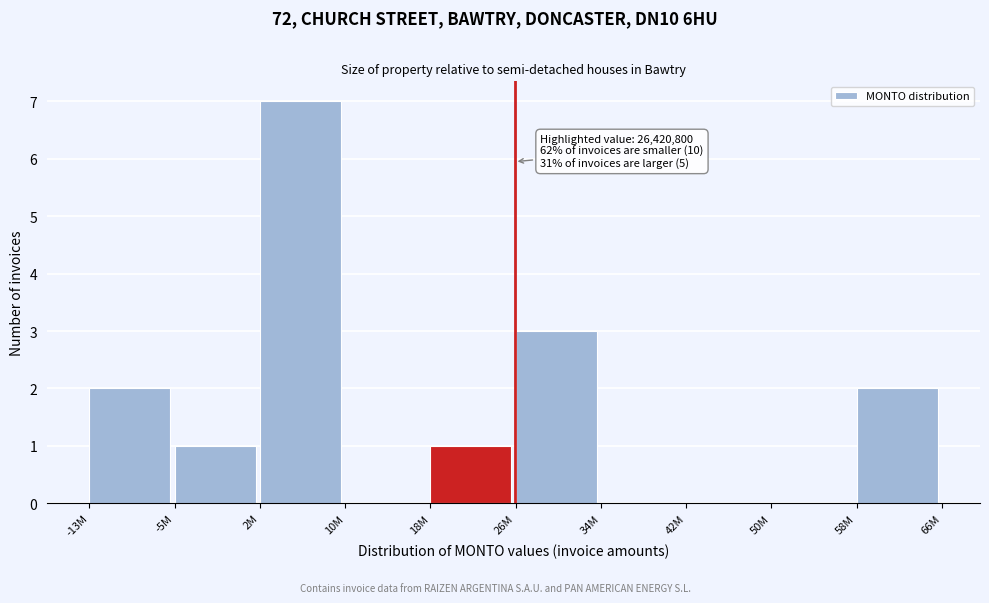

Reading left to right, transcribe all the data shown in this chart.

-13M=2	-5M=1	2M=7	10M=0	18M=1	26M=3	34M=0	42M=0	50M=0	58M=2